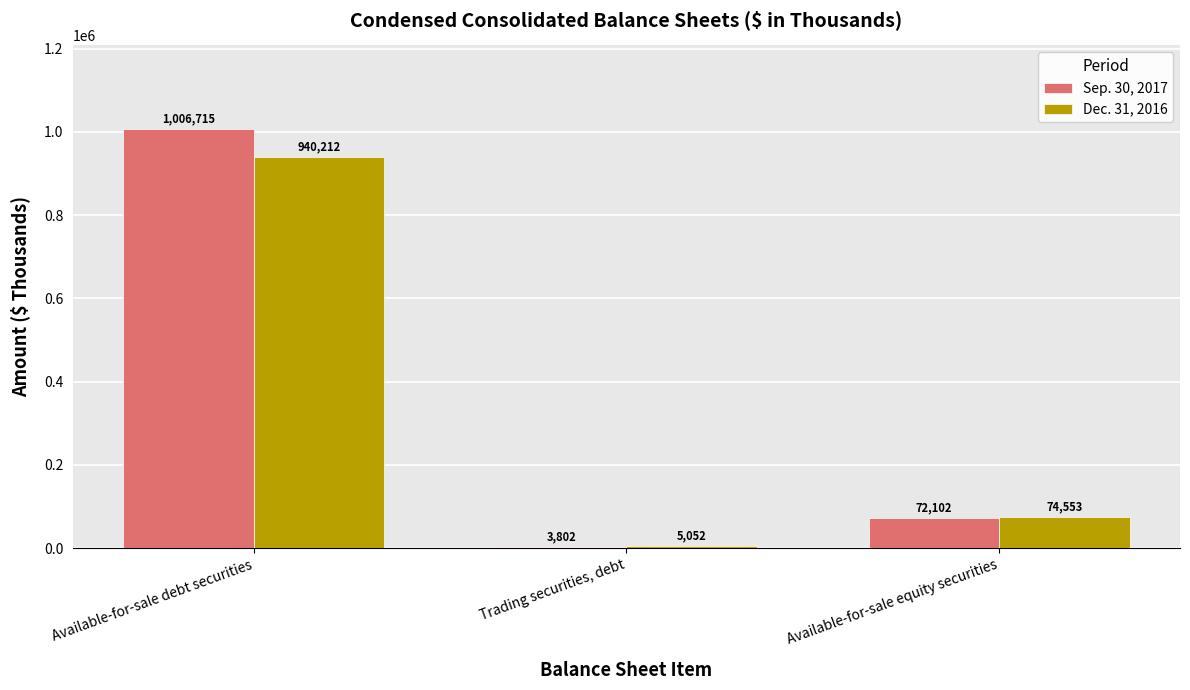

What are all the series names shown in the legend?

Sep. 30, 2017, Dec. 31, 2016